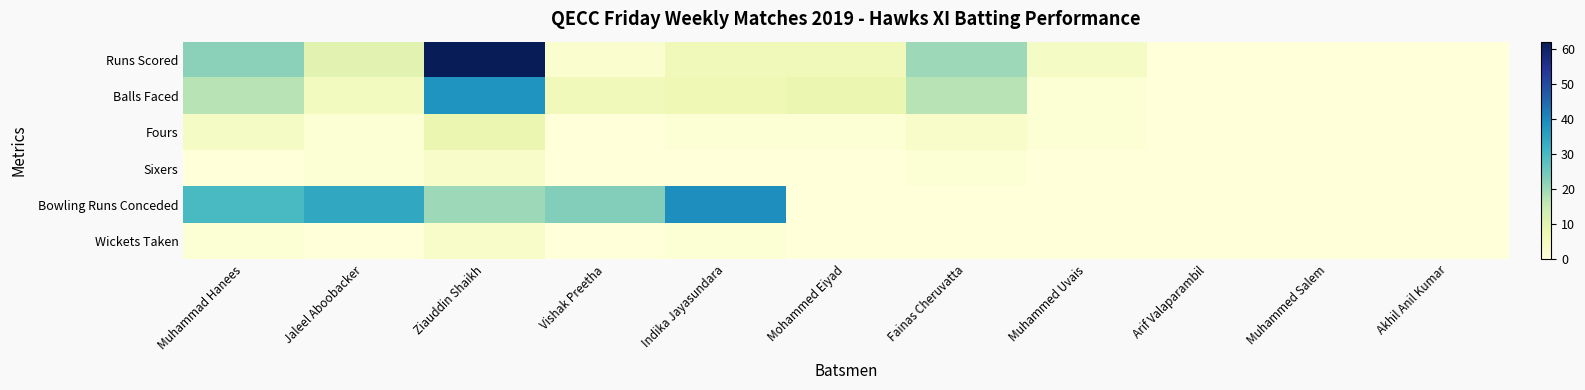

Which series changed the most between Ziauddin Shaikh and Vishak Preetha?

Runs Scored